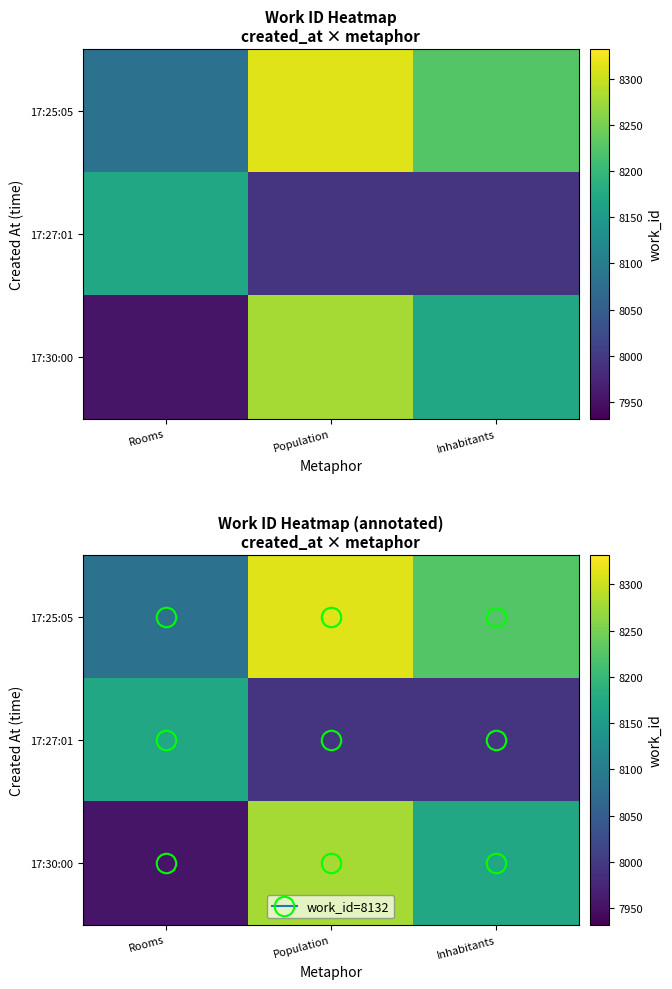

At which label does 17:25:05 first exceed 8224?

Population